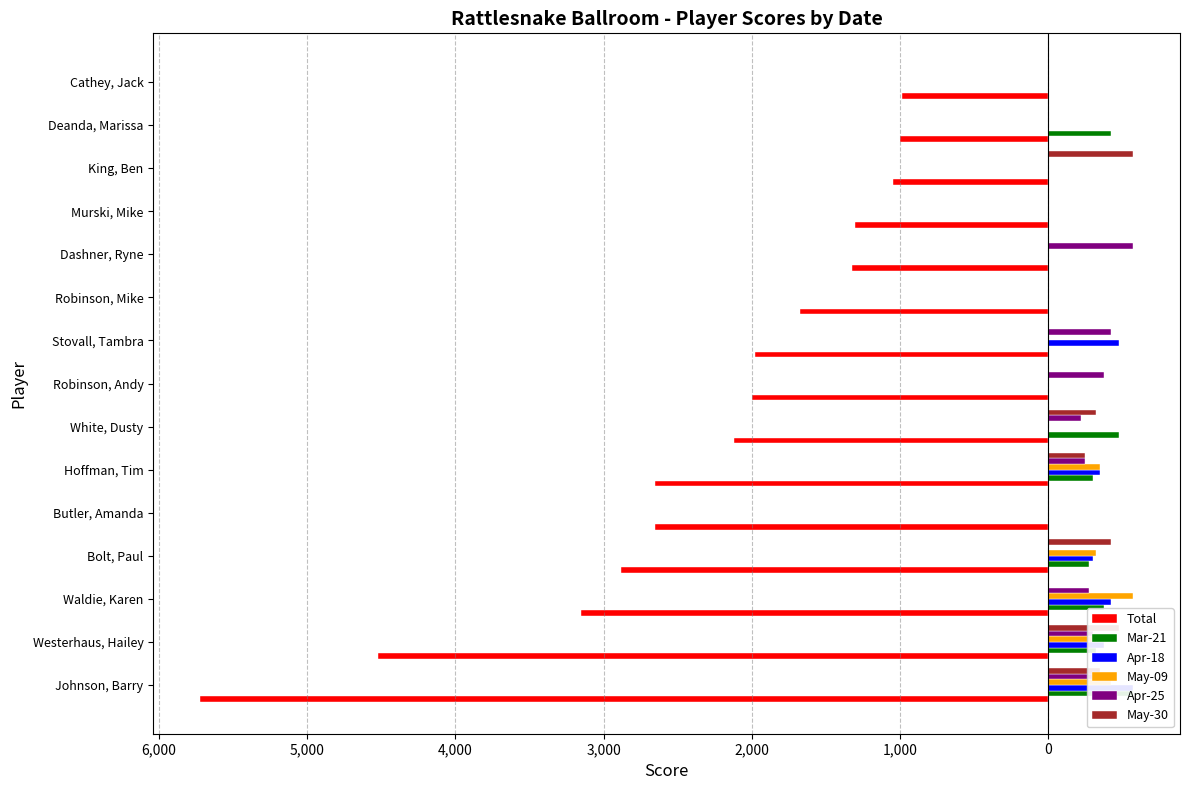

Reading left to right, what are all the values shown in this chart?

Total: -5725	-4525	-3150	-2880	-2650	-2650	-2120	-2000	-1975	-1675	-1325	-1300	-1050	-1000	-985
Mar-21: 575	325	375	275	0	300	475	0	0	0	0	0	0	425	0
Apr-18: 575	375	425	300	0	350	0	0	475	0	0	0	0	0	0
May-09: 425	375	575	325	0	350	0	0	0	0	0	0	0	0	0
Apr-25: 325	300	275	0	0	250	225	375	425	0	575	0	0	0	0
May-30: 350	475	0	425	0	250	325	0	0	0	0	0	575	0	0